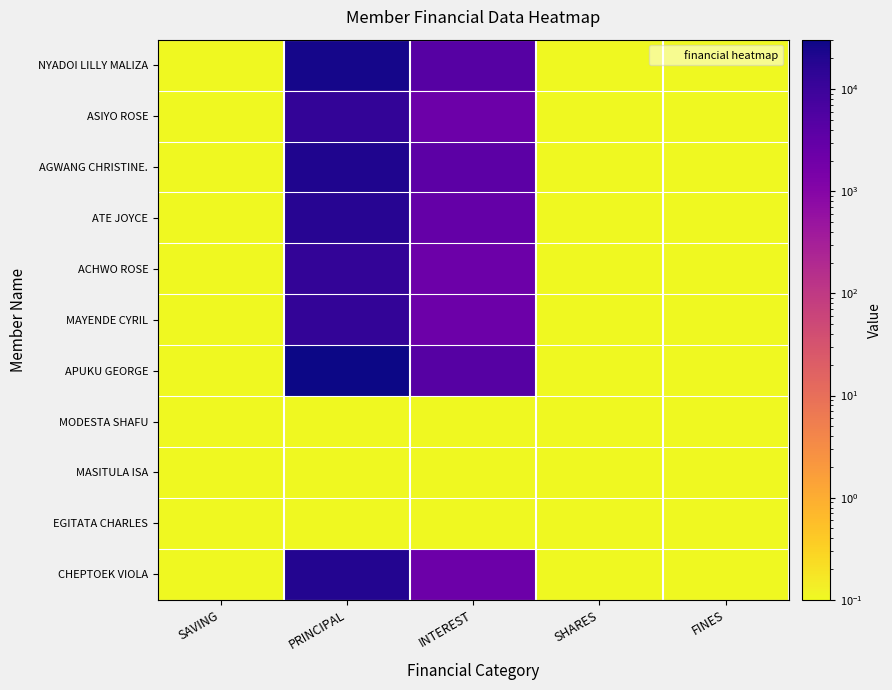

Reading left to right, transcribe all the data shown in this chart.

NYADOI LILLY MALIZA: SAVING=0.1	PRINCIPAL=25500.0	INTEREST=4500.0	SHARES=0.1	FINES=0.1
ASIYO ROSE: SAVING=0.1	PRINCIPAL=12700.0	INTEREST=2300.0	SHARES=0.1	FINES=0.1
AGWANG CHRISTINE.: SAVING=0.1	PRINCIPAL=21300.0	INTEREST=3700.0	SHARES=0.1	FINES=0.1
ATE JOYCE: SAVING=0.1	PRINCIPAL=17000.0	INTEREST=3000.0	SHARES=0.1	FINES=0.1
ACHWO ROSE: SAVING=0.1	PRINCIPAL=12700.0	INTEREST=2300.0	SHARES=0.1	FINES=0.1
MAYENDE CYRIL: SAVING=0.1	PRINCIPAL=12700.0	INTEREST=2300.0	SHARES=0.1	FINES=0.1
APUKU GEORGE: SAVING=0.1	PRINCIPAL=30500.0	INTEREST=4500.0	SHARES=0.1	FINES=0.1
MODESTA SHAFU: SAVING=0.1	PRINCIPAL=0.1	INTEREST=0.1	SHARES=0.1	FINES=0.1
MASITULA ISA: SAVING=0.1	PRINCIPAL=0.1	INTEREST=0.1	SHARES=0.1	FINES=0.1
EGITATA CHARLES: SAVING=0.1	PRINCIPAL=0.1	INTEREST=0.1	SHARES=0.1	FINES=0.1
CHEPTOEK VIOLA: SAVING=0.1	PRINCIPAL=18700.0	INTEREST=2300.0	SHARES=0.1	FINES=0.1